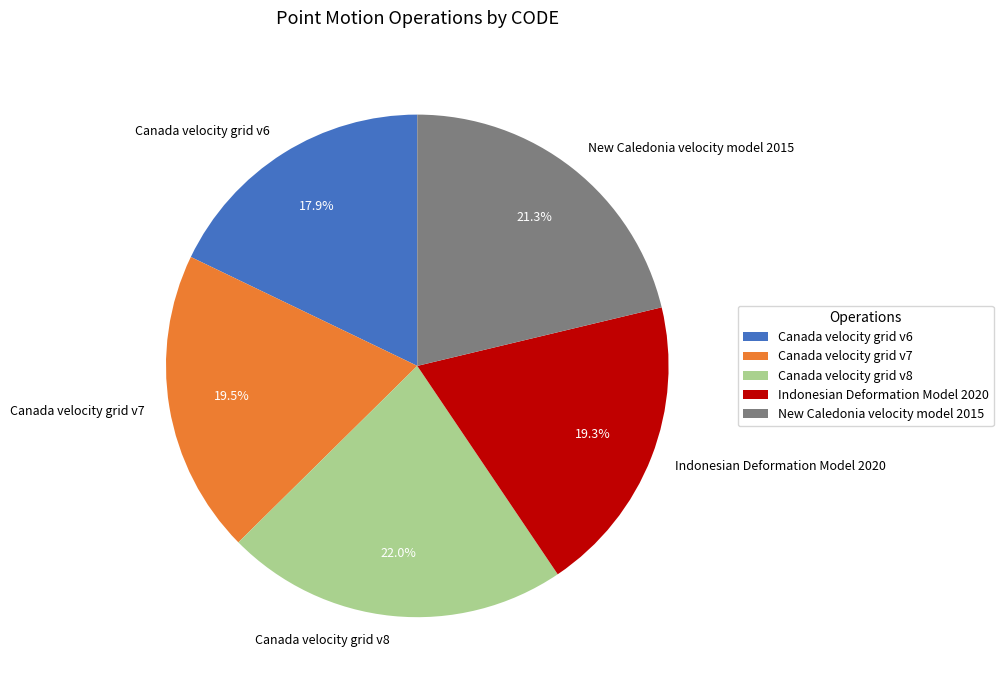

Do New Caledonia velocity model 2015 and Canada velocity grid v7 together represent more than half of the pie?

No